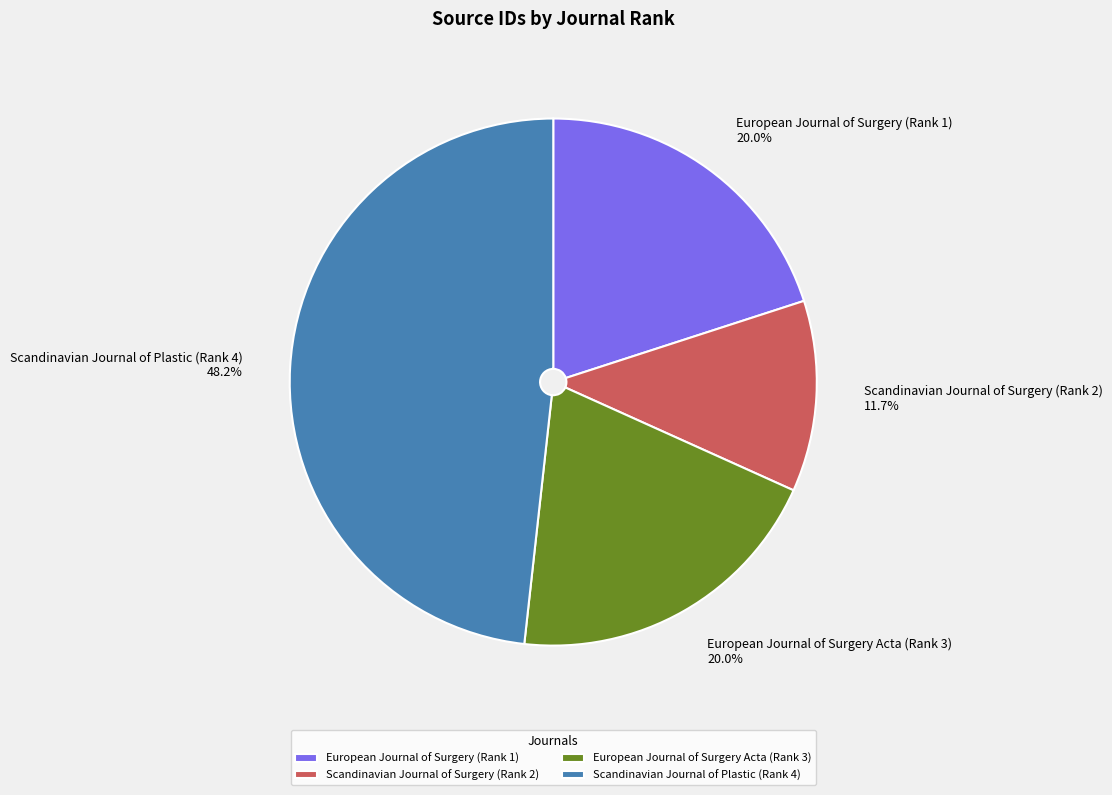

True or false: Scandinavian Journal of Surgery (Rank 2) accounts for 1% of the total.

False